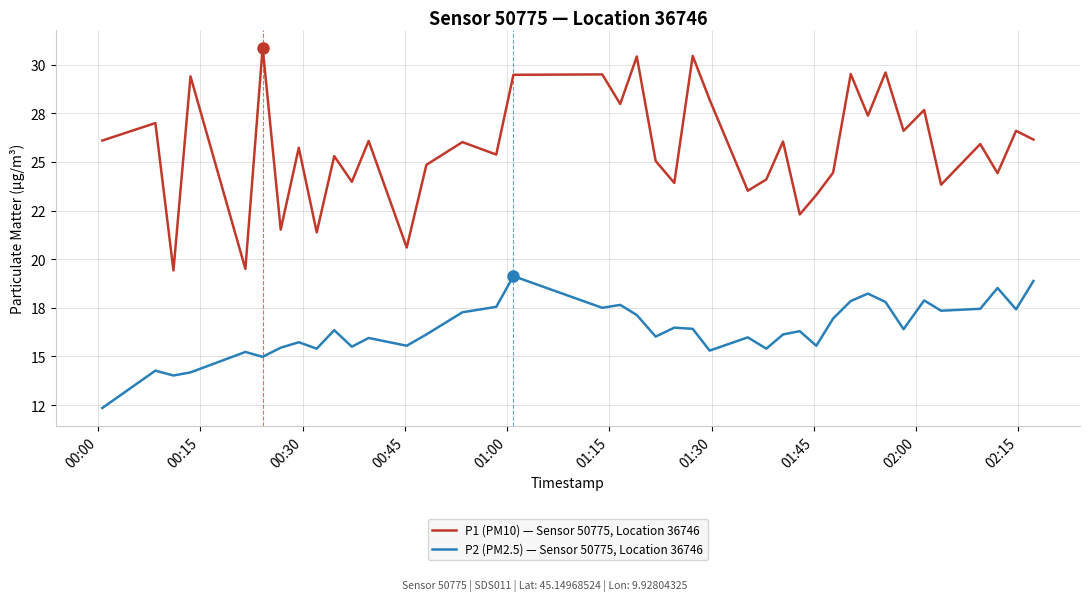

What is the average value of the P1 (PM10) — Sensor 50775, Location 36746 series?

25.7